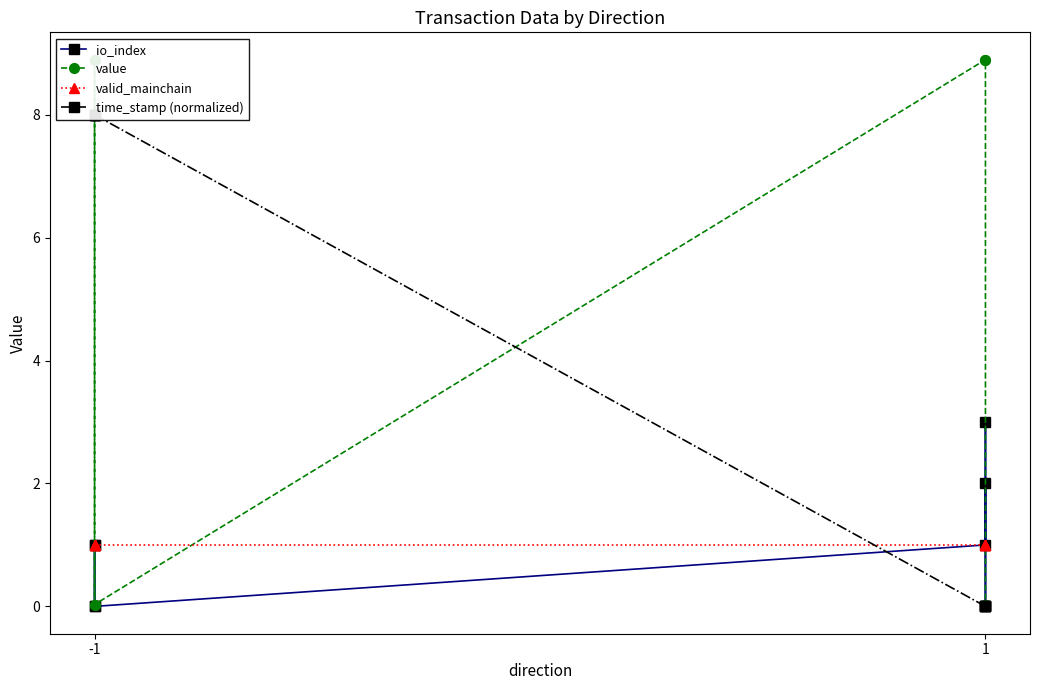

Which series has the widest spread of values?

value